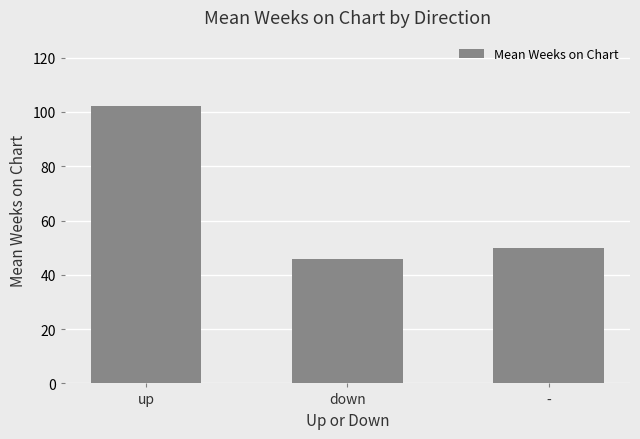

What is the label of the 1st bar from the right?

-